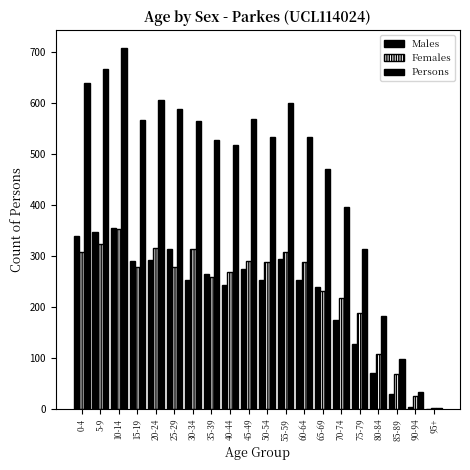

How many distinct data groups are displayed?

3